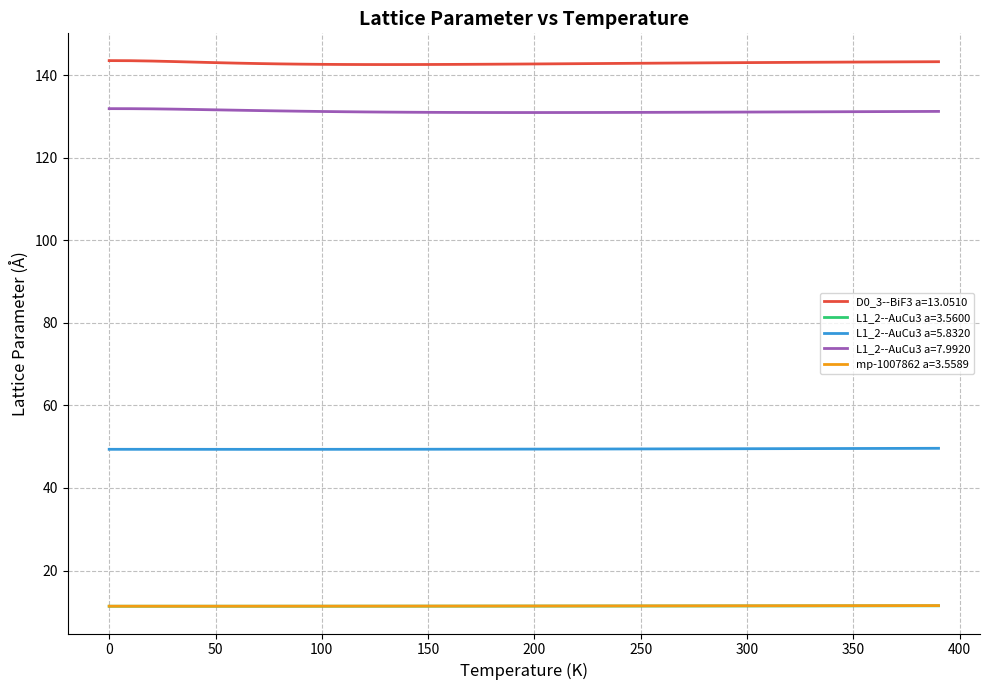

Which series has the largest total across all categories?

D0_3--BiF3 a=13.0510